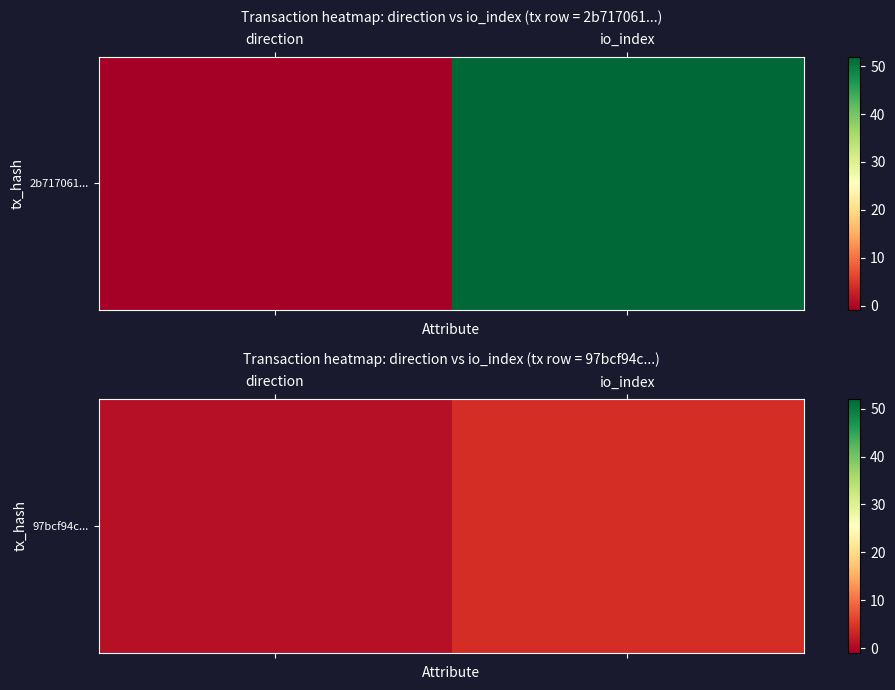

List the labels in order of value, largest first.

io_index, direction